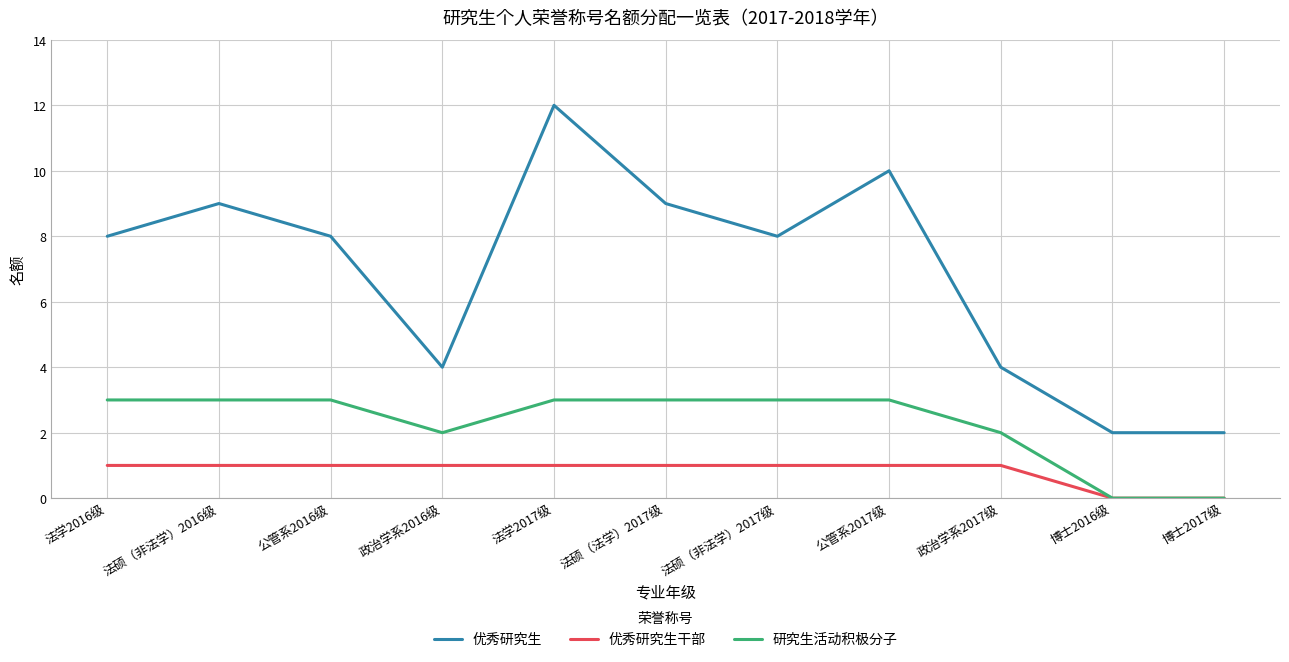

Which series has the largest range (max minus min)?

优秀研究生